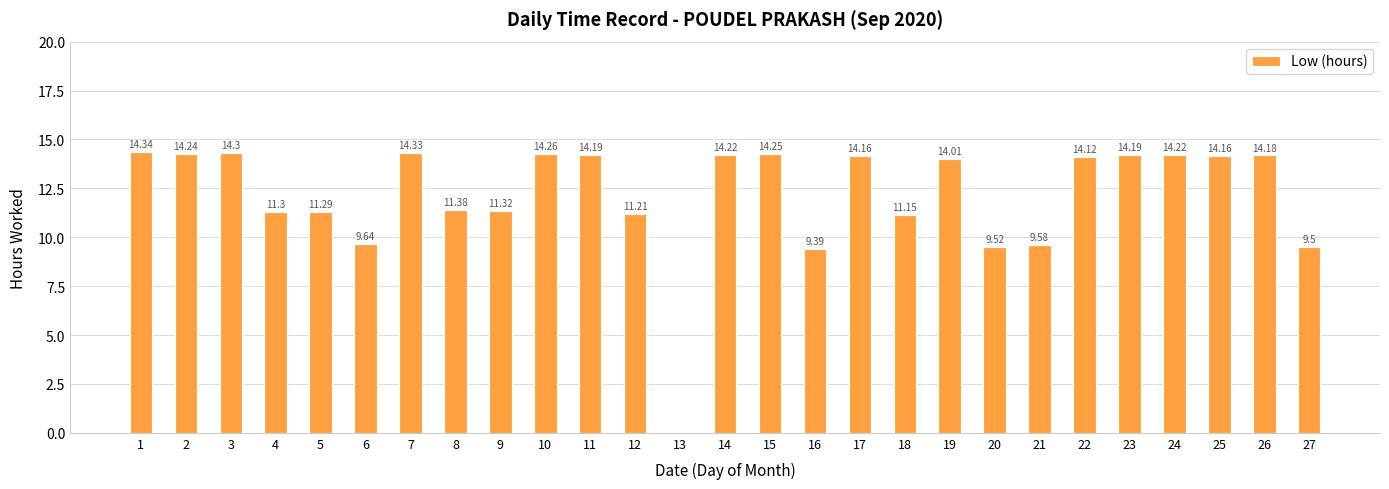

How many positive values are there?

26